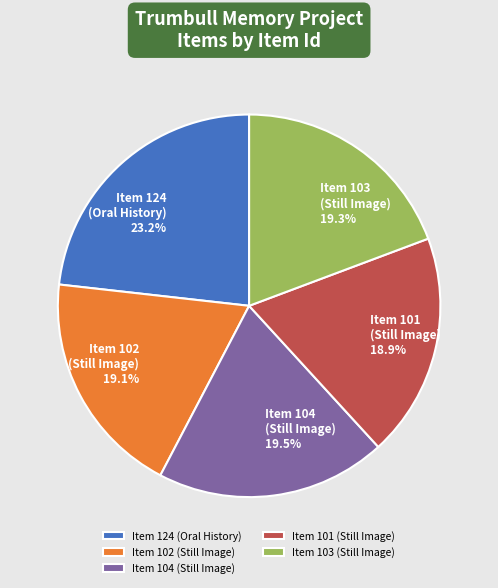

Do Item 101 (Still Image) and Item 102 (Still Image) together represent more than half of the pie?

No